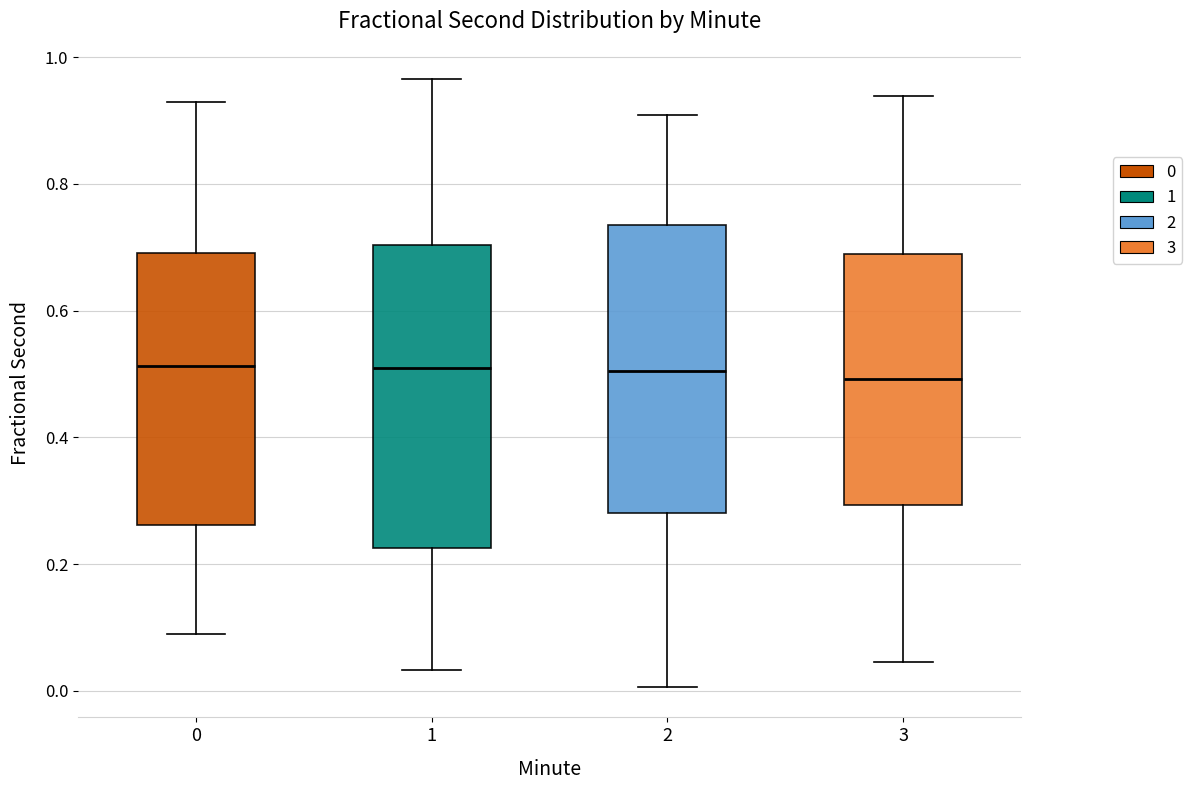

Comparing the boxes themselves (not the whiskers), which one is the tallest?

1